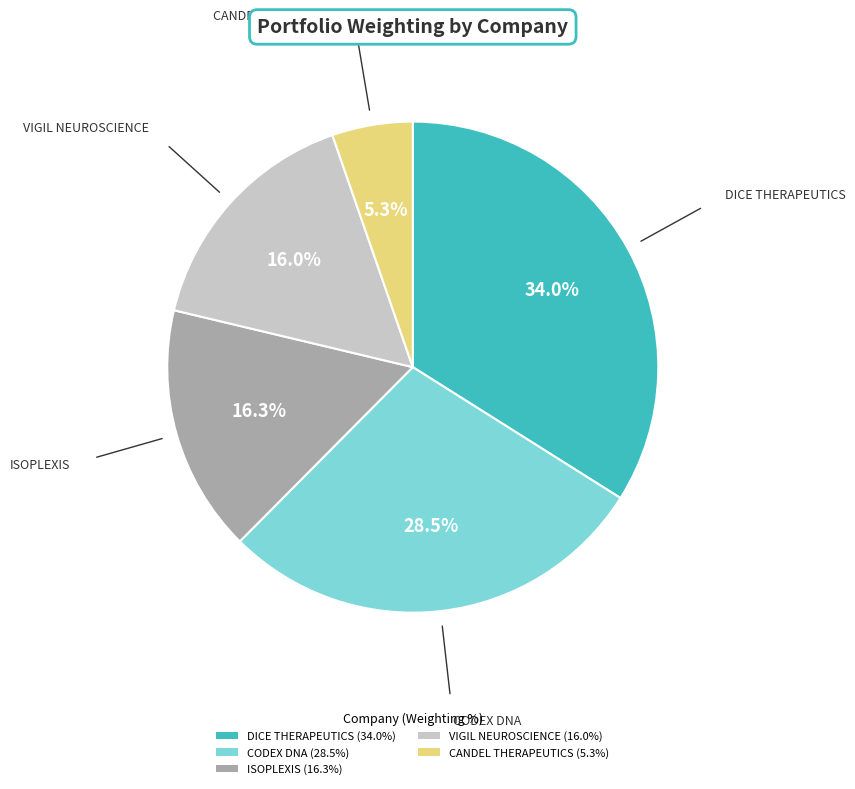

What percentage is NOT represented by CANDEL THERAPEUTICS (5.3%)?

94.7%